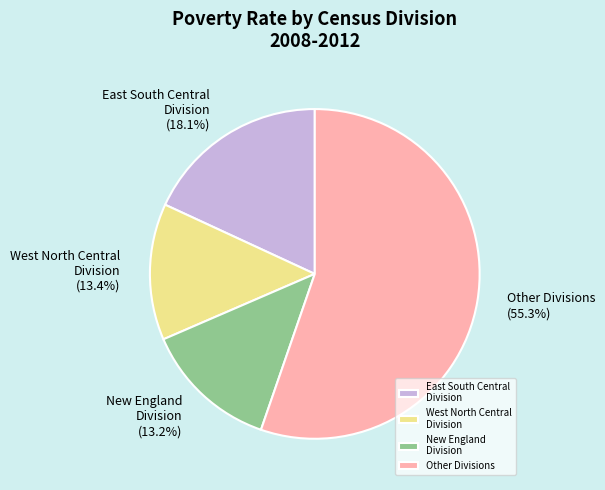

What is the majority slice?

Other Divisions